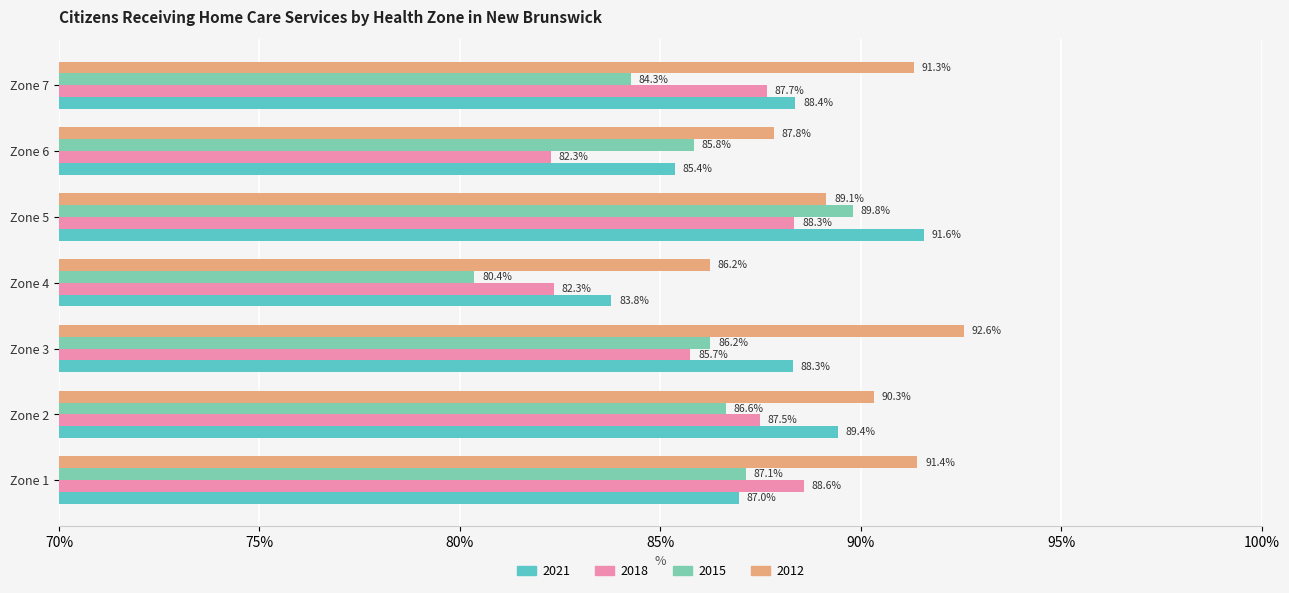

Which series has the largest range (max minus min)?

2015